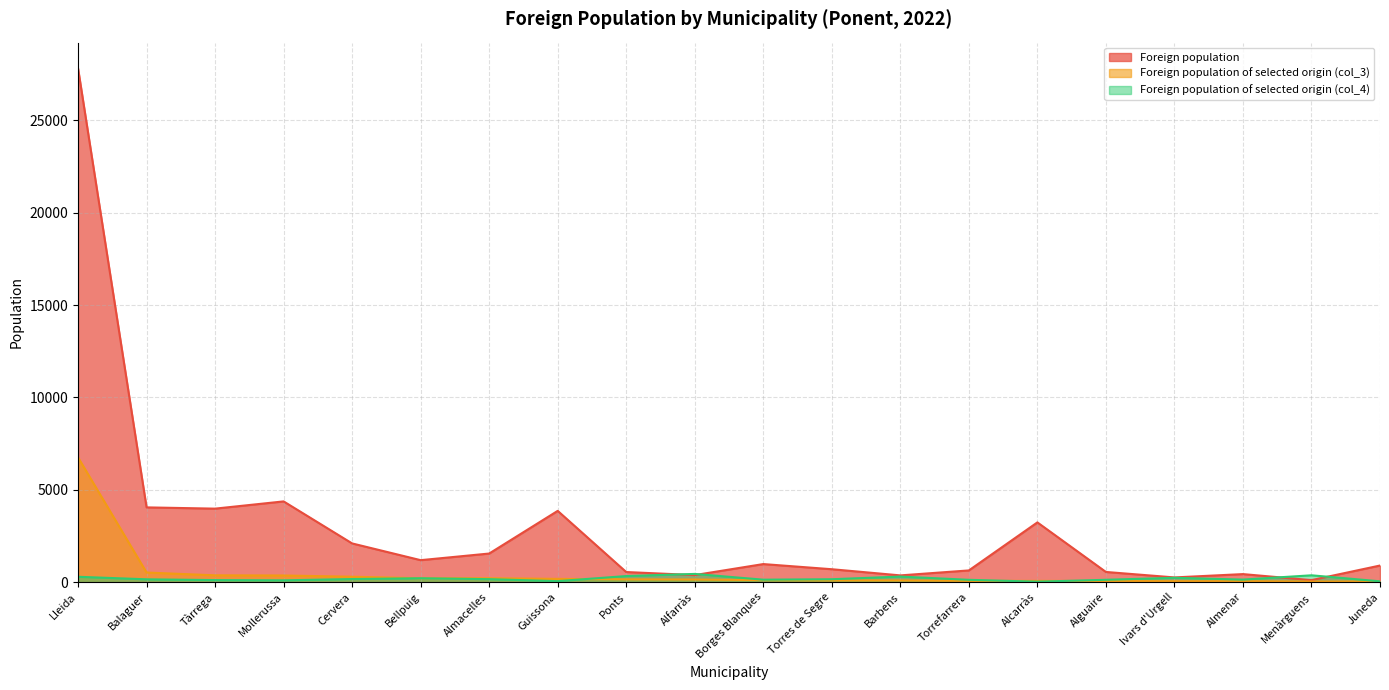

Which category has the highest value in the Foreign population series?

Lleida